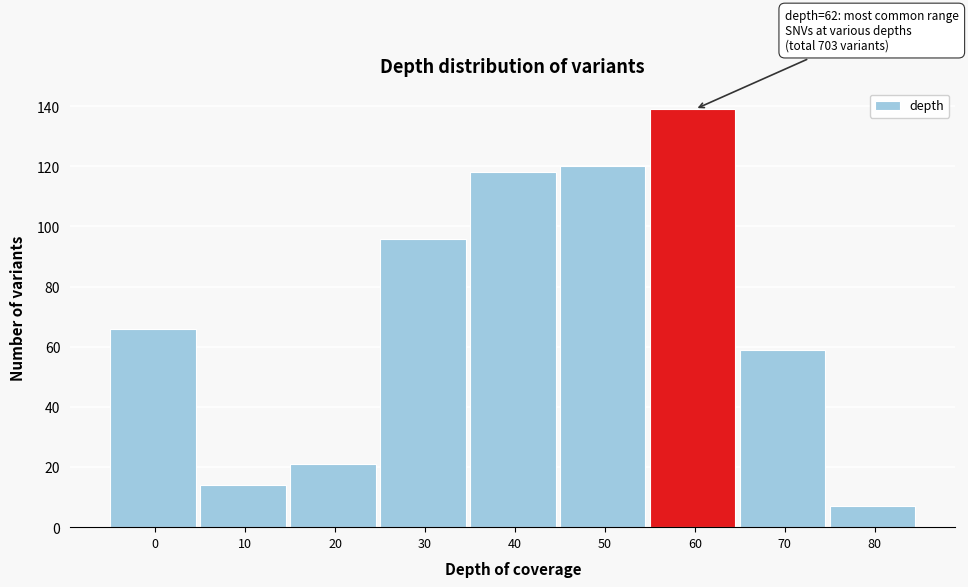

Reading right to left, what are all the values shown in this chart?

7	59	139	120	118	96	21	14	66